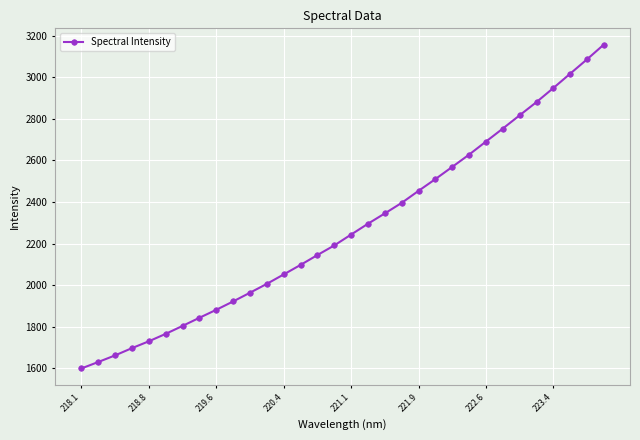

What is the smallest value displayed?

1600.1